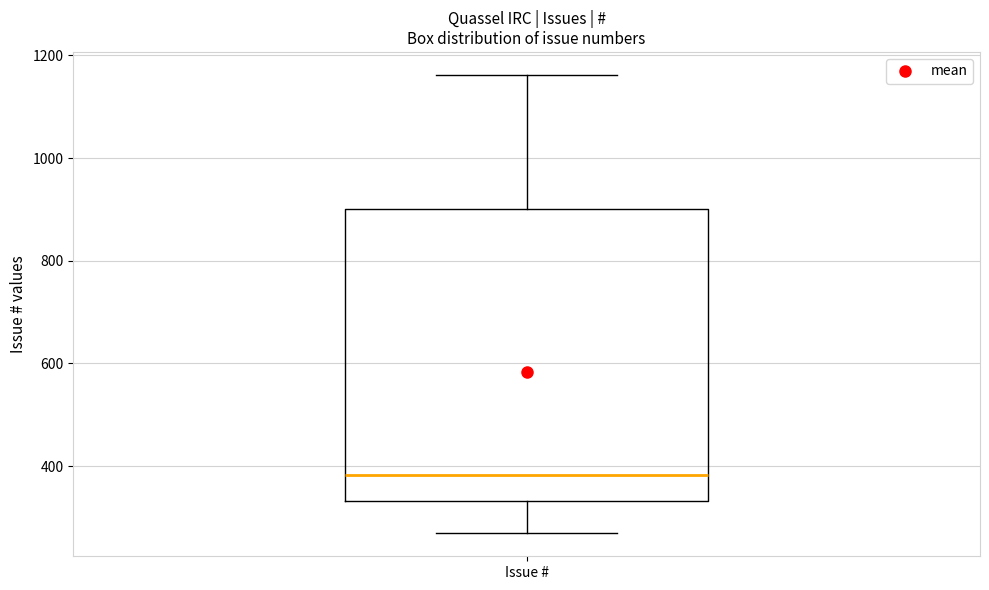

Read this box plot against the y-axis: the position of the median line, the range covered by the box, and the ends of both whiskers. The values are not printed on the chart, so give them approximately, as read against the axis.

median 380, box 340 to 900, whiskers 260 to 1160